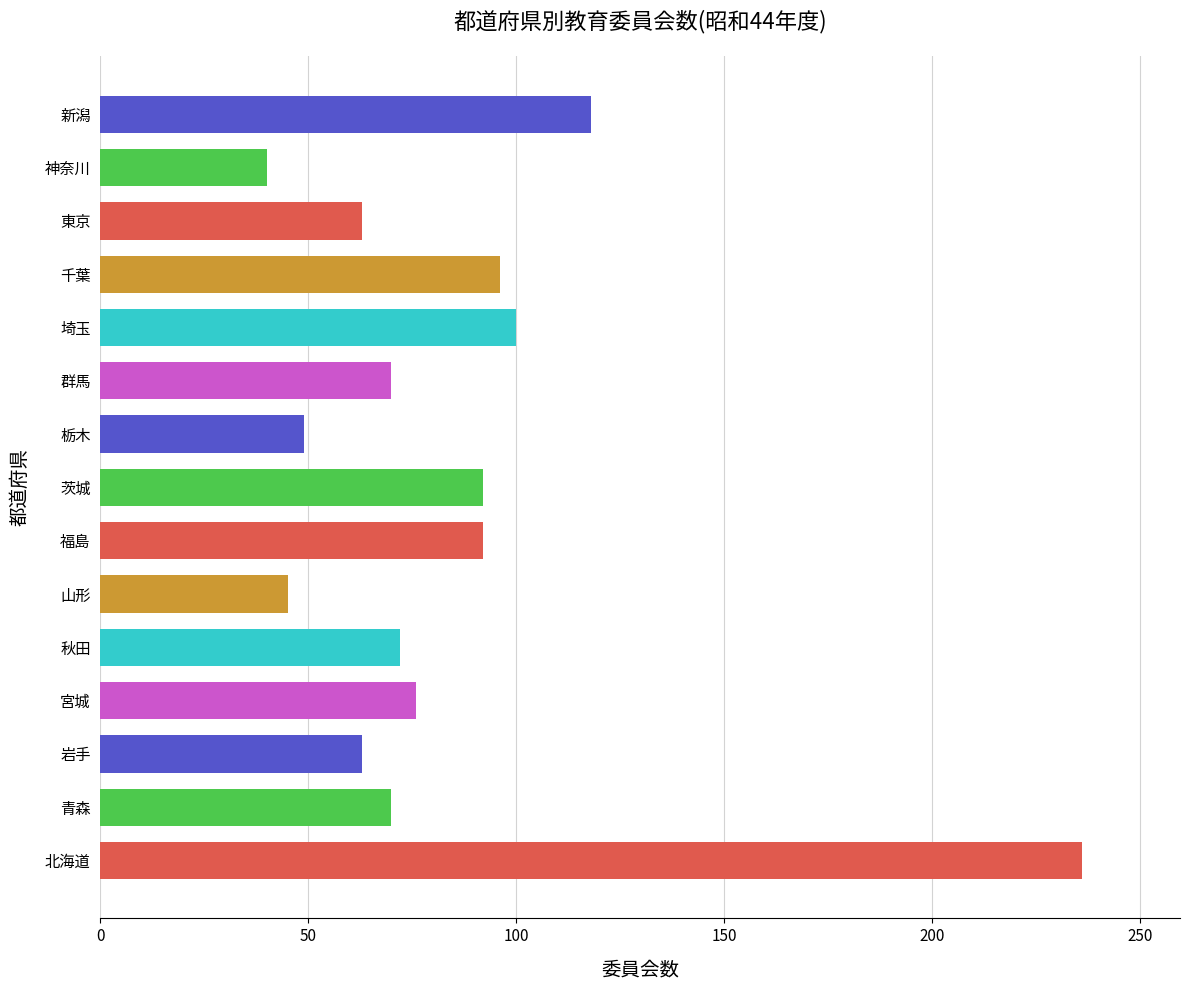

How many series are shown in this chart?

1